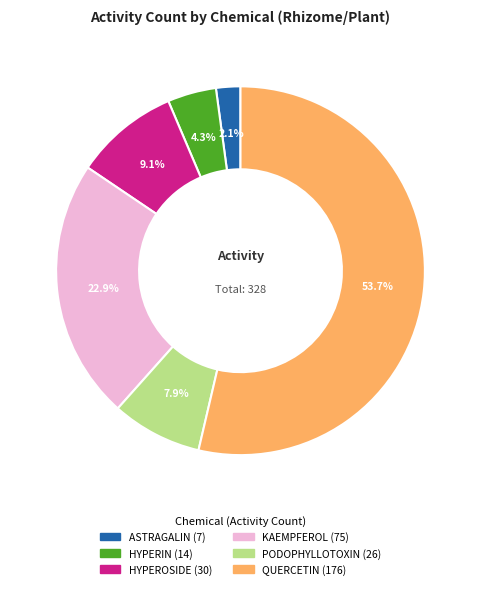

Between HYPERIN and HYPEROSIDE, which is larger?

HYPEROSIDE